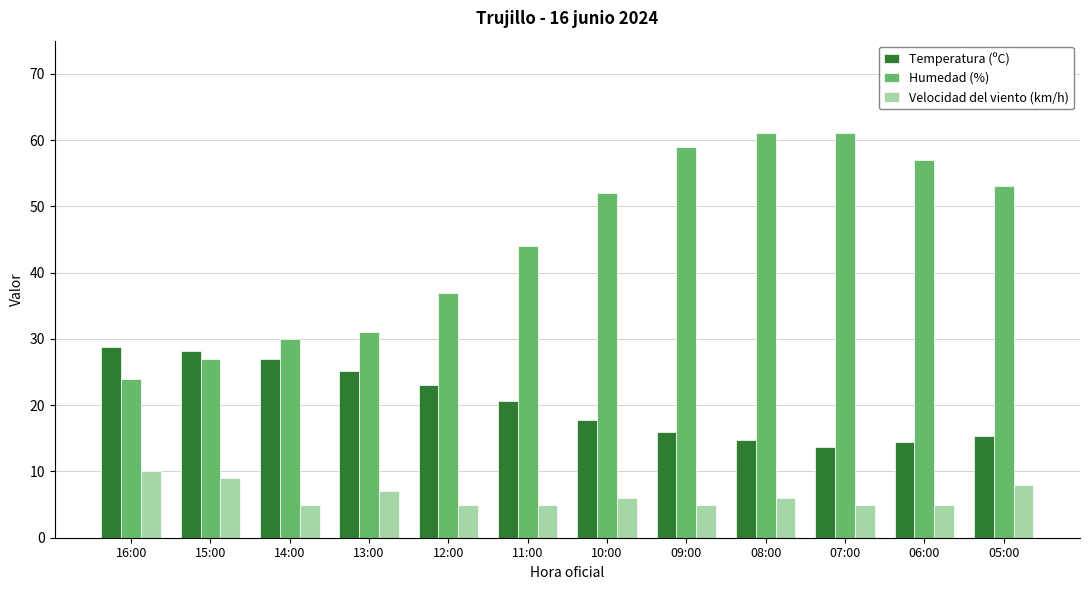

Is it true that Velocidad del viento (km/h) equals 5.4 at 16:00?

False